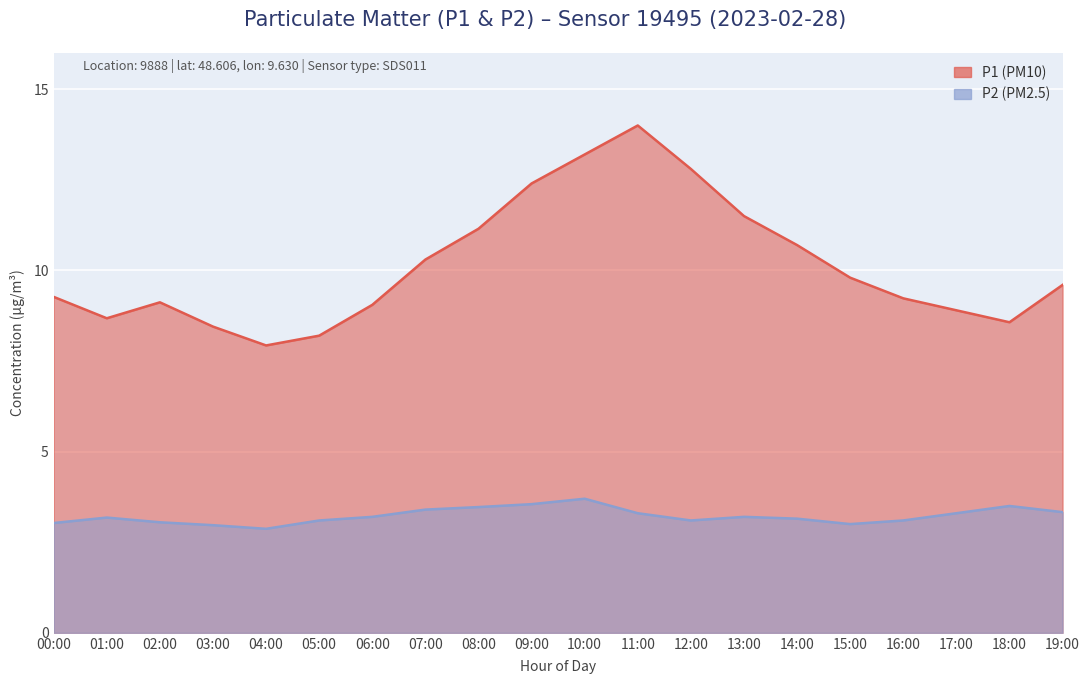

Where is the first local maximum for P1?

02:00